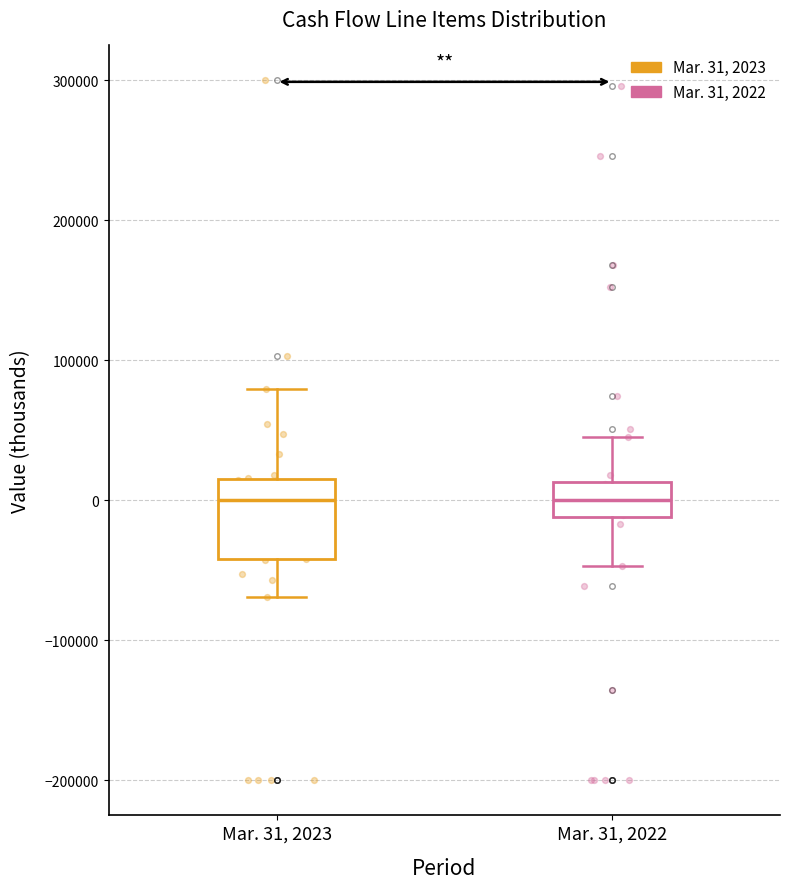

Reading left to right, read every box against the y-axis: the position of its median line, the range the box covers, and the ends of its whiskers. The values are not printed on the chart, so give them approximately, as read against the axis.

Mar. 31, 2023: median 0, box -40000 to 20000, whiskers -70000 to 80000
Mar. 31, 2022: median 0, box -10000 to 10000, whiskers -50000 to 50000